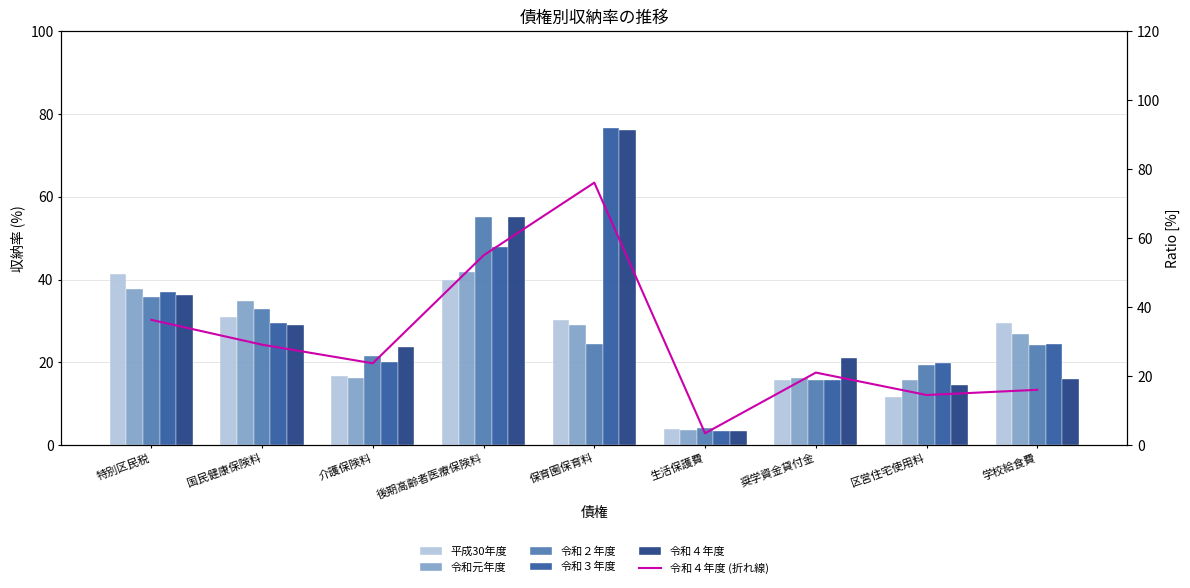

What value does the 令和３年度 series have at 奨学資金貸付金?

15.6